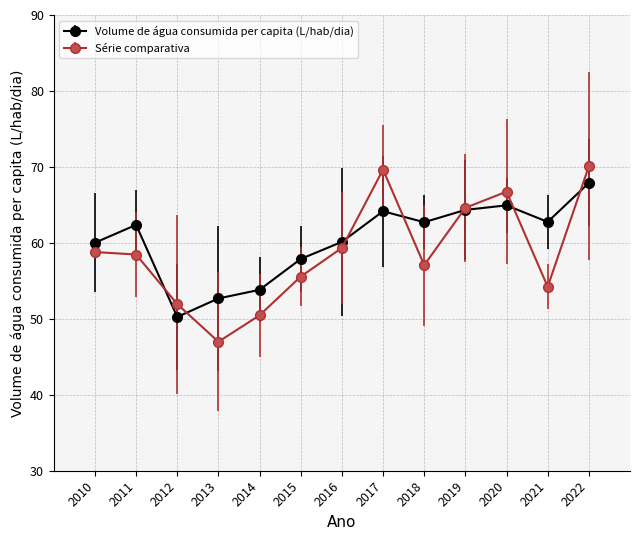

What is the value of the Série comparativa point at the 12th from the left?

54.2